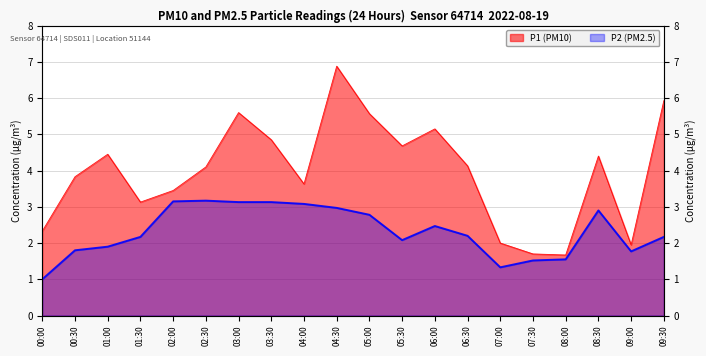

Reading left to right, what are all the values shown in this chart?

P1 (PM10): 2.3	3.8	4.5	3.1	3.5	4.1	5.6	4.8	3.6	6.9	5.6	4.7	5.2	4.1	2.0	1.7	1.7	4.4	1.9	5.9
P2 (PM2.5): 1.0	1.8	1.9	2.2	3.1	3.2	3.1	3.1	3.1	3.0	2.8	2.1	2.5	2.2	1.3	1.5	1.6	2.9	1.8	2.2